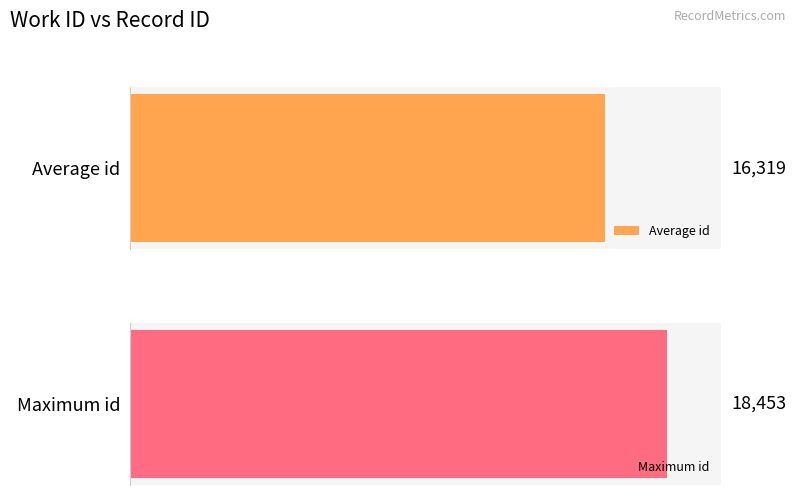

What is the greatest value displayed?

18453